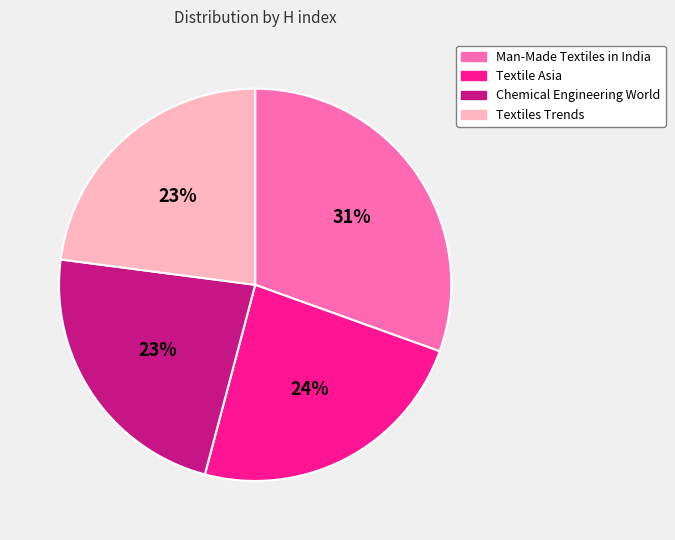

To the nearest percent, what is the difference between the Textile Asia and Chemical Engineering World slice percentages?

1%